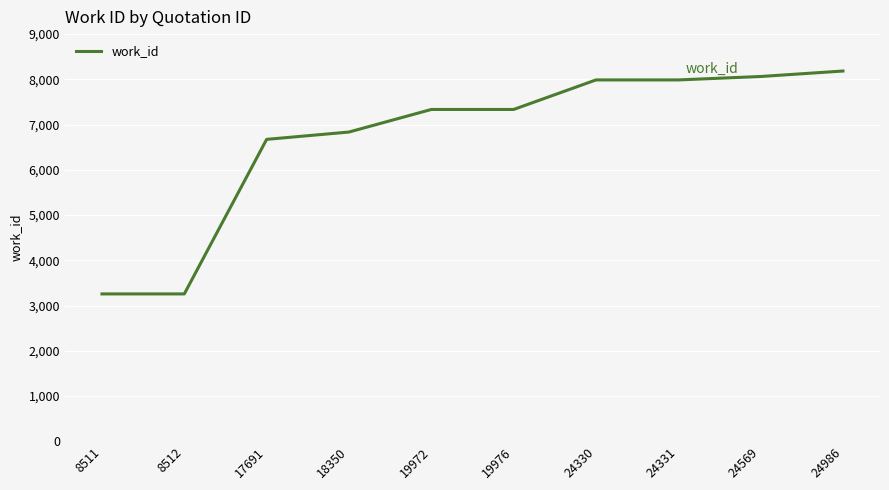

What is the change in value from 19976 to 24330?

+653